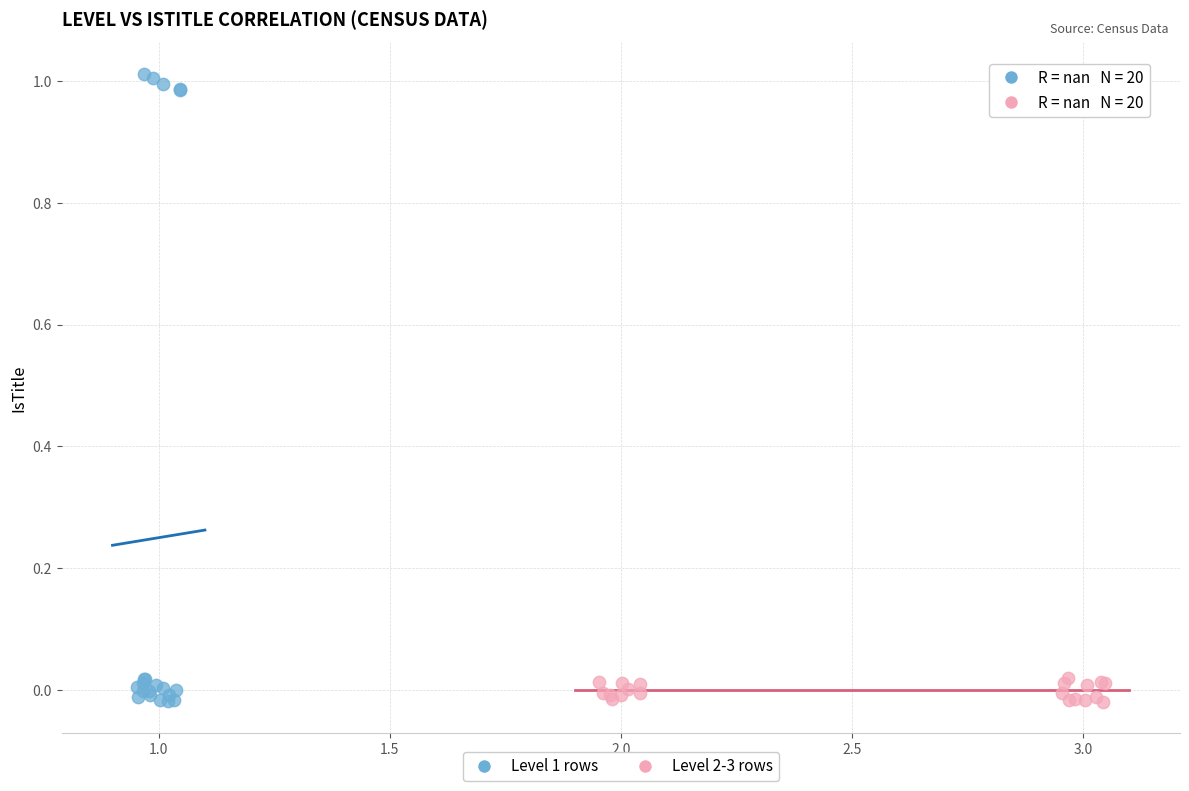

What are all the series names shown in the legend?

Level 1 rows, Level 2-3 rows